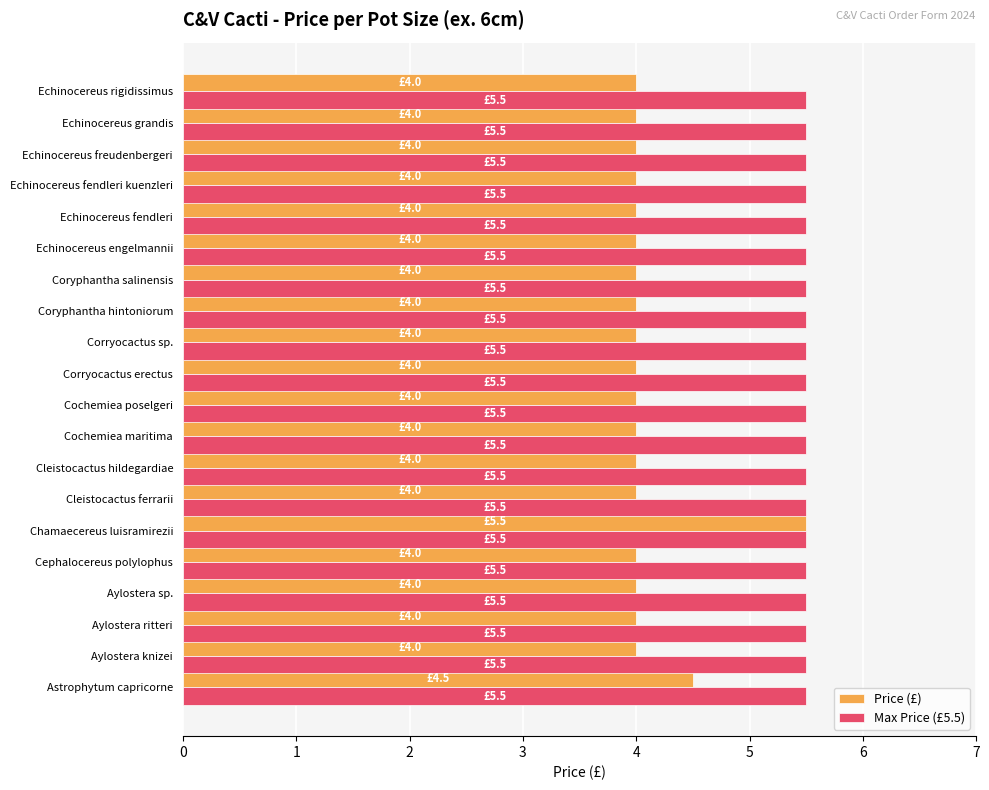

At how many categories does at least one series exceed 4?

20